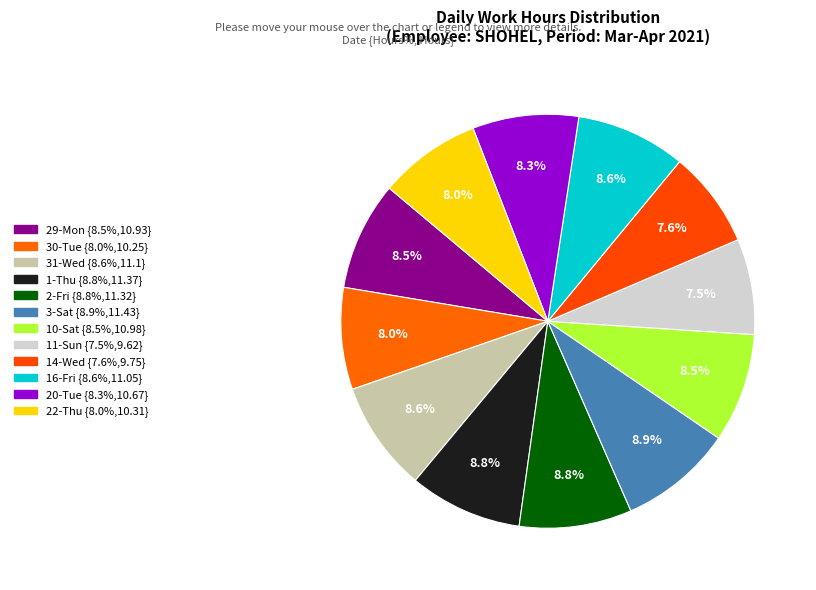

Approximately how many times larger is the value at 31-Wed compared to 11-Sun?

1.2